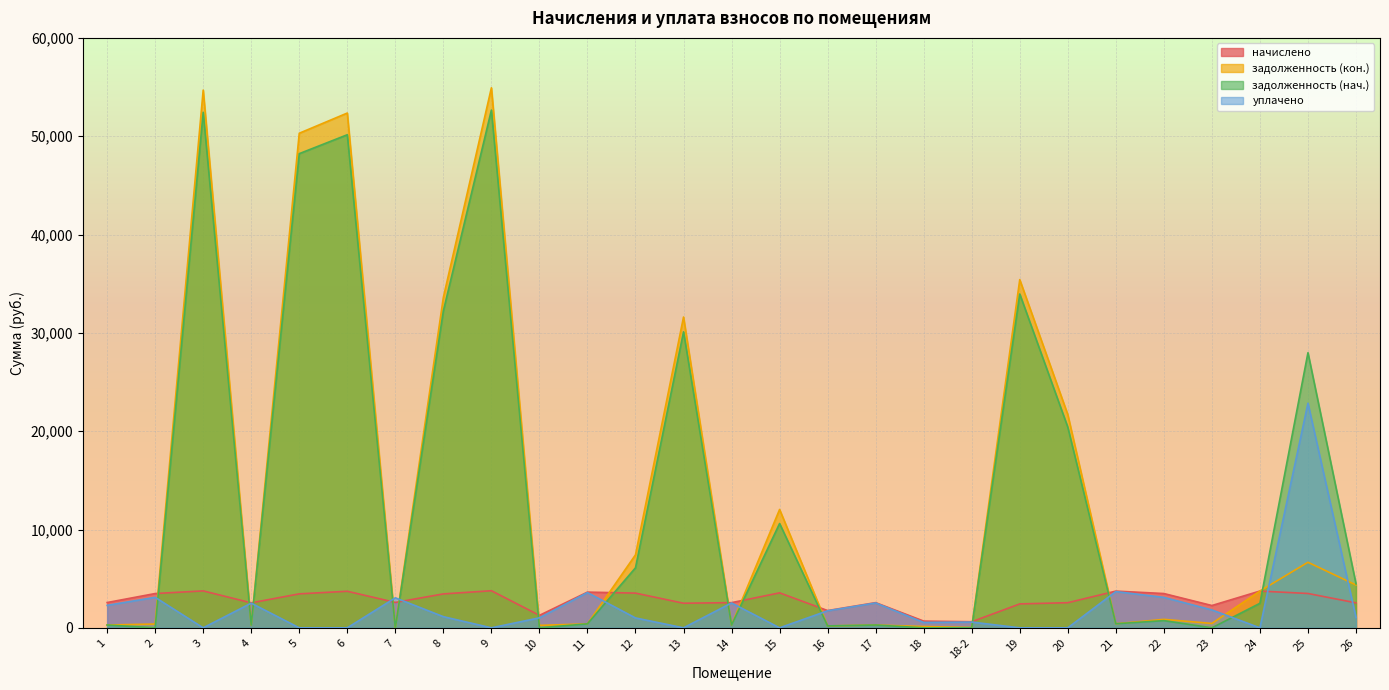

Between which two adjacent categories do задолженность (кон.) and уплачено first intersect?

2 and 3